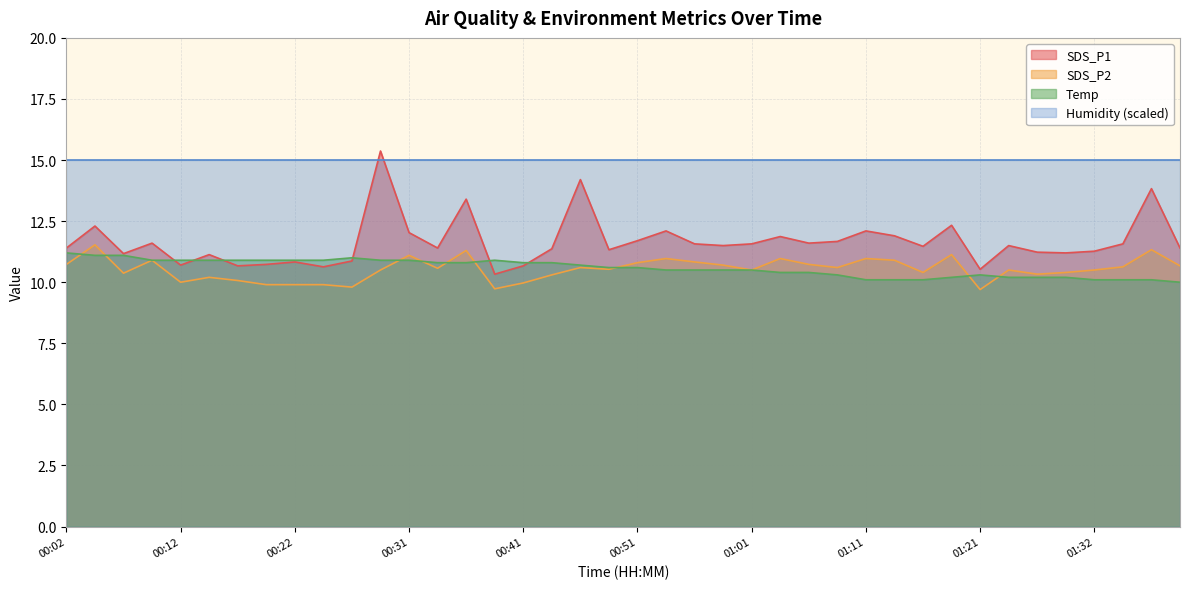

What is the sum of the SDS_P2 values at 00:12 and 01:06?

20.7